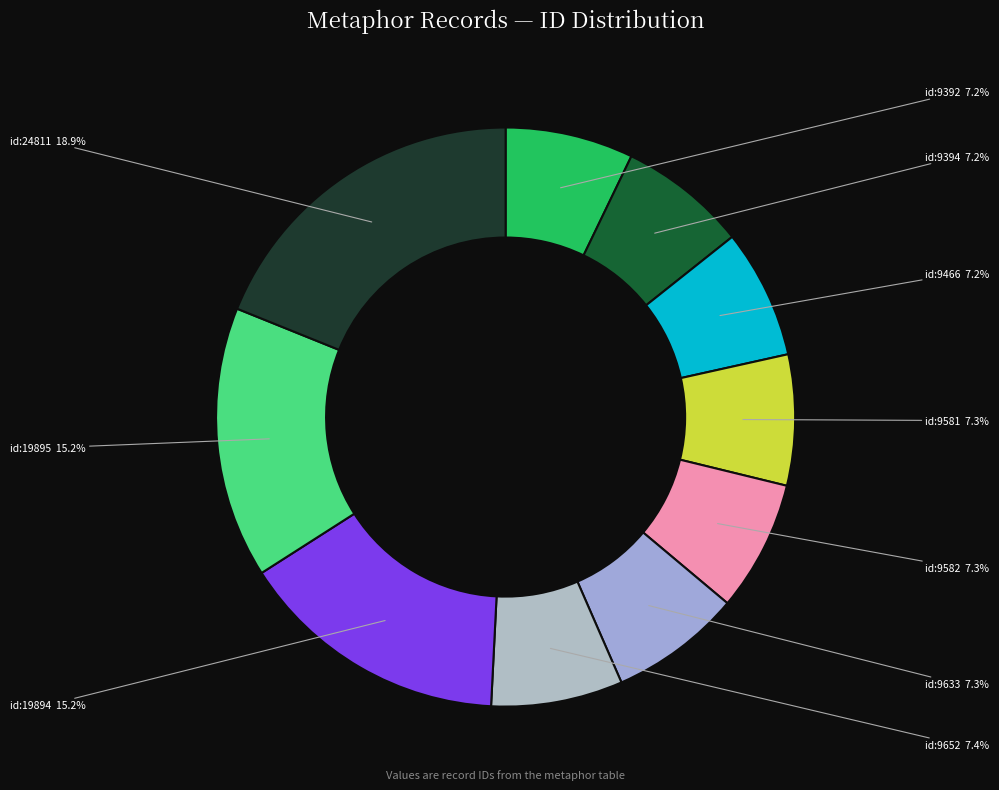

How many slices are in this pie chart?

10